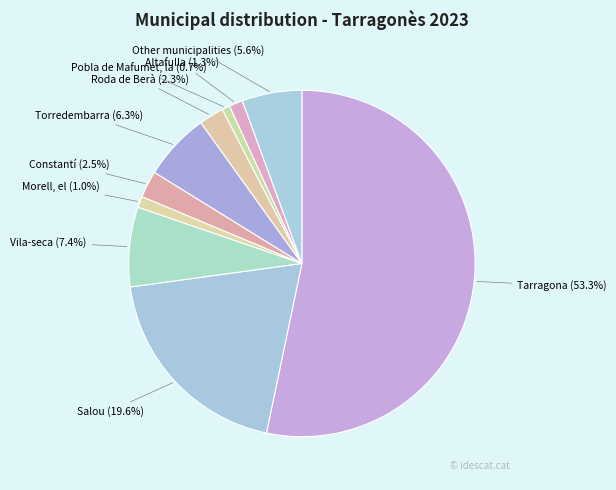

Approximately how many times larger is the value at Pobla de Mafumet, la compared to Morell, el?

0.7